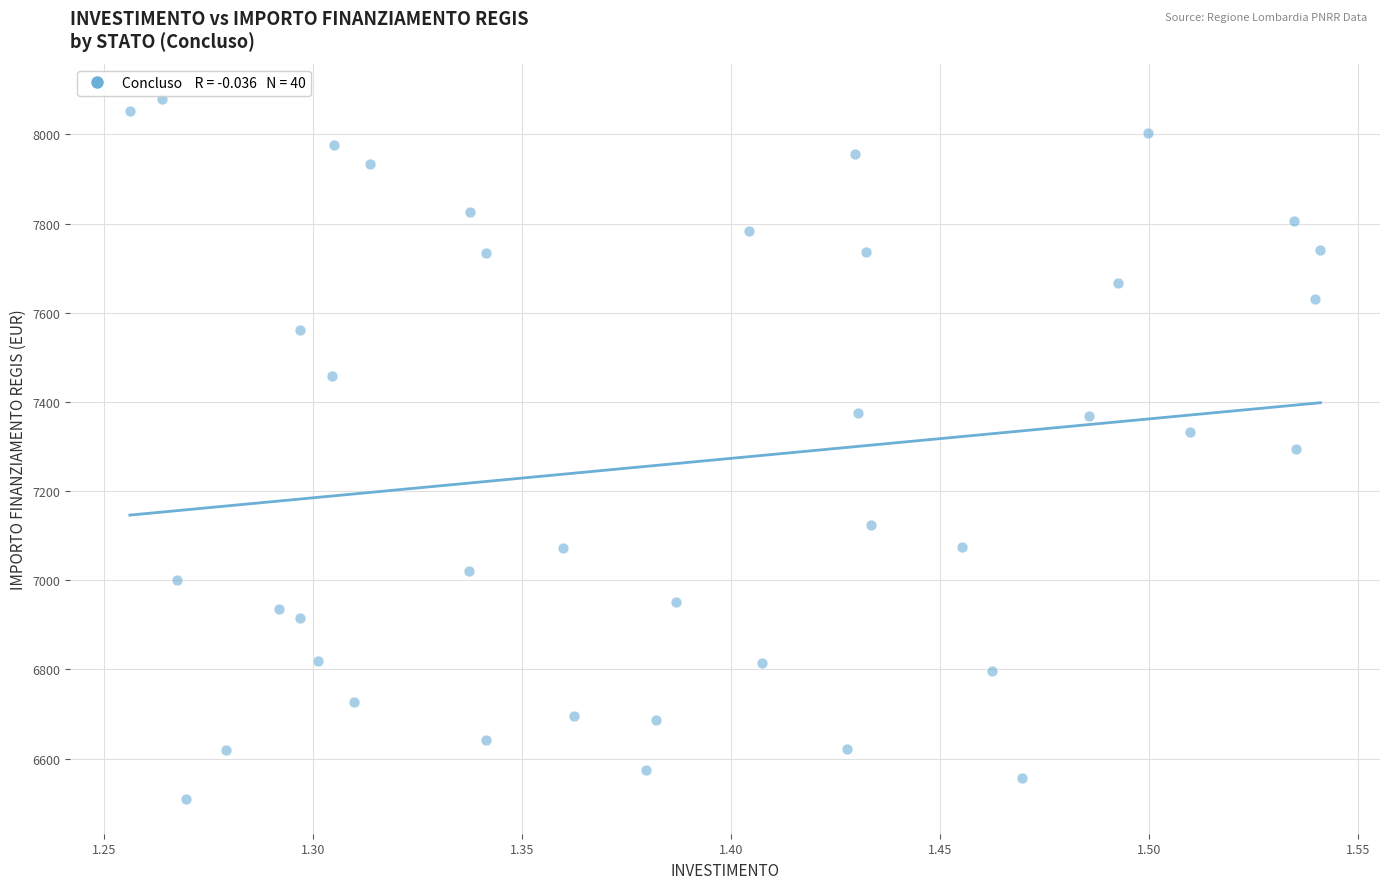

What is the range of Y values (max minus min)?

1570.2